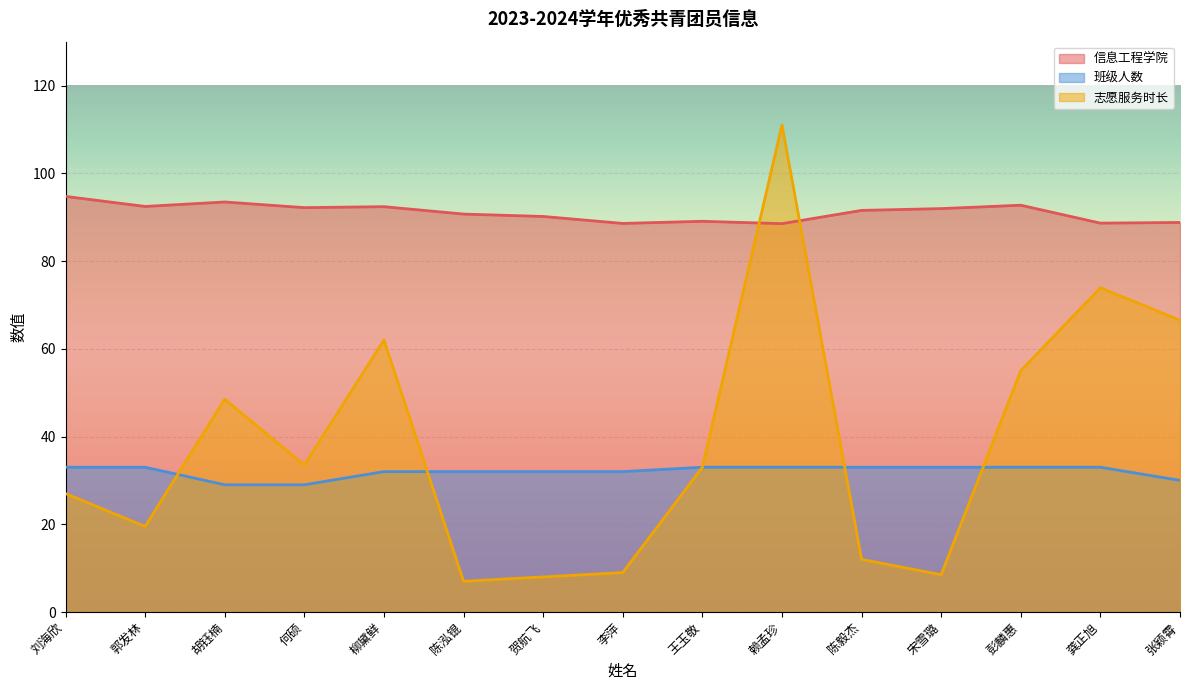

True or false: 信息工程学院 has more than 0 interior local peaks.

True